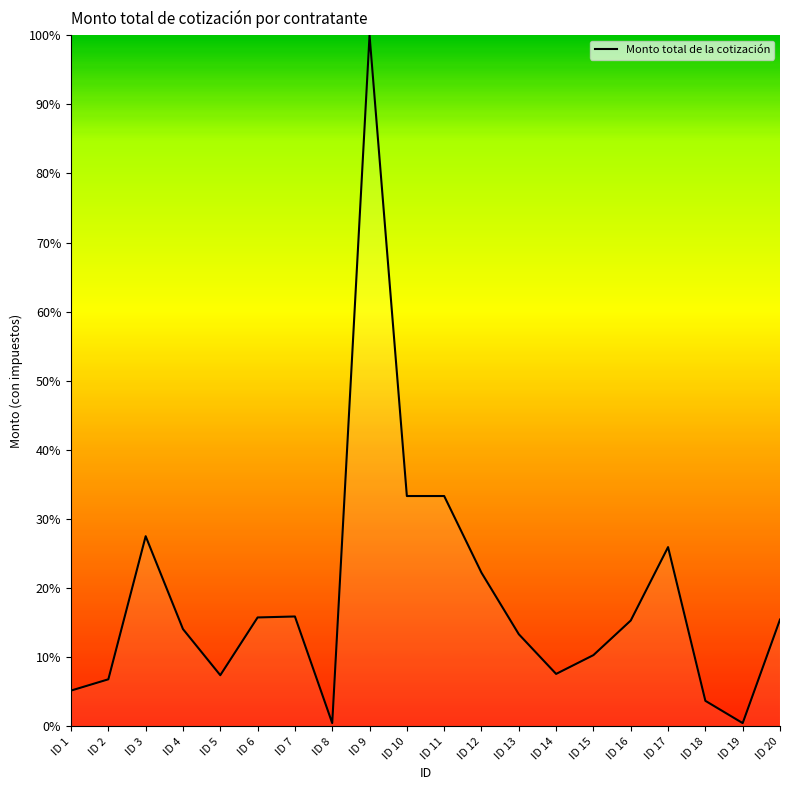

Where does the data first go above 15?

ID 3